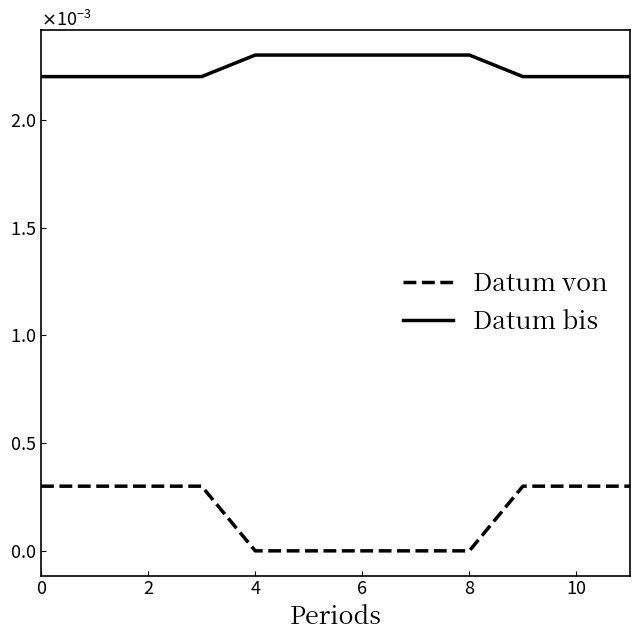

List the series in order of their overall mean, lowest first.

Datum von, Datum bis